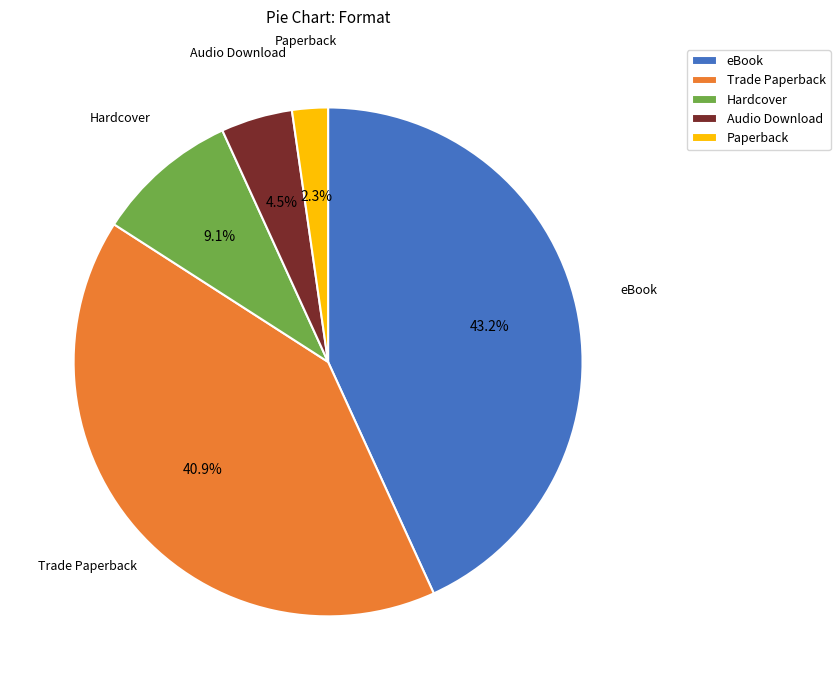

To the nearest percent, what is the difference between the largest and smallest slice percentages?

41%